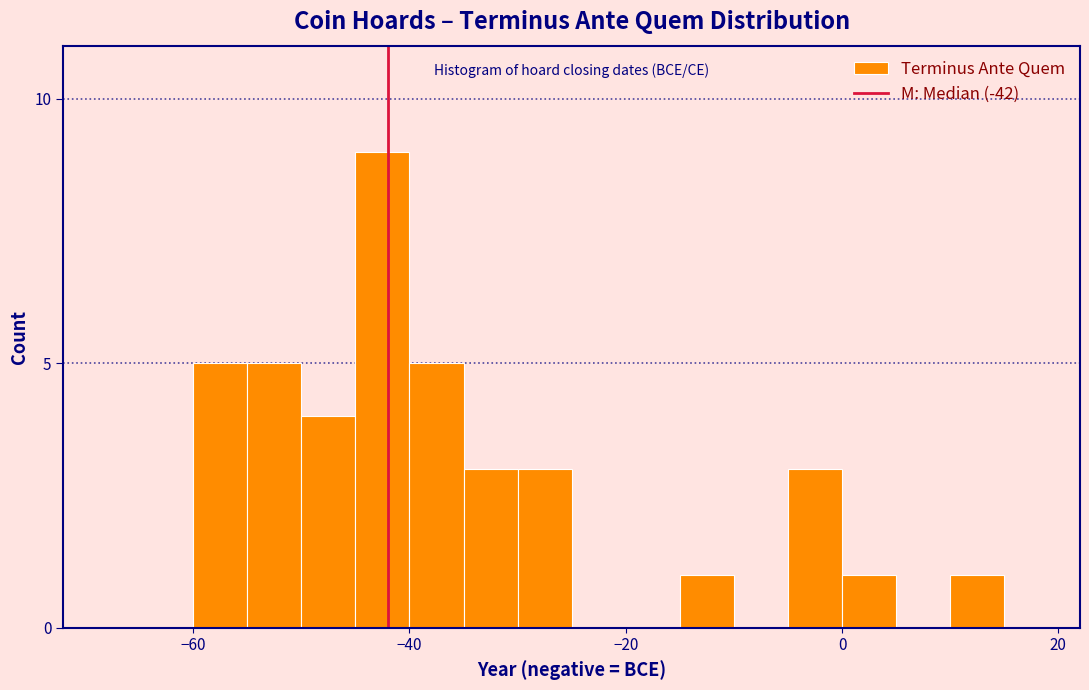

Around what value on the x-axis is the tallest bar? Give the approximate position of its centre, as read against the axis.

-42